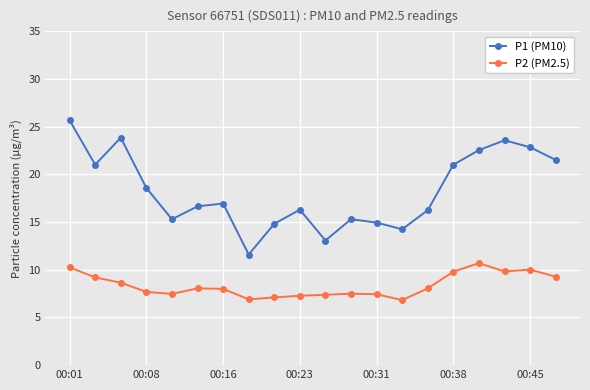

What is the value of the P2 (PM2.5) point at the 20th from the left?

9.3